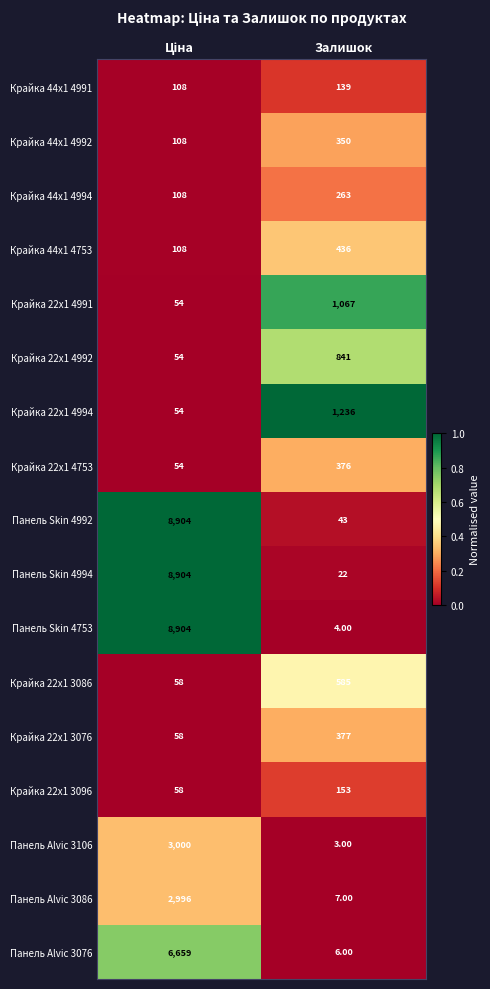

Rank the series at Залишок from highest to lowest value.

Крайка 22x1 4994, Крайка 22x1 4991, Крайка 22x1 4992, Крайка 22x1 3086, Крайка 44x1 4753, Крайка 22x1 3076, Крайка 22x1 4753, Крайка 44x1 4992, Крайка 44x1 4994, Крайка 22x1 3096, Крайка 44x1 4991, Панель Skin 4992, Панель Skin 4994, Панель Alvic 3086, Панель Alvic 3076, Панель Skin 4753, Панель Alvic 3106